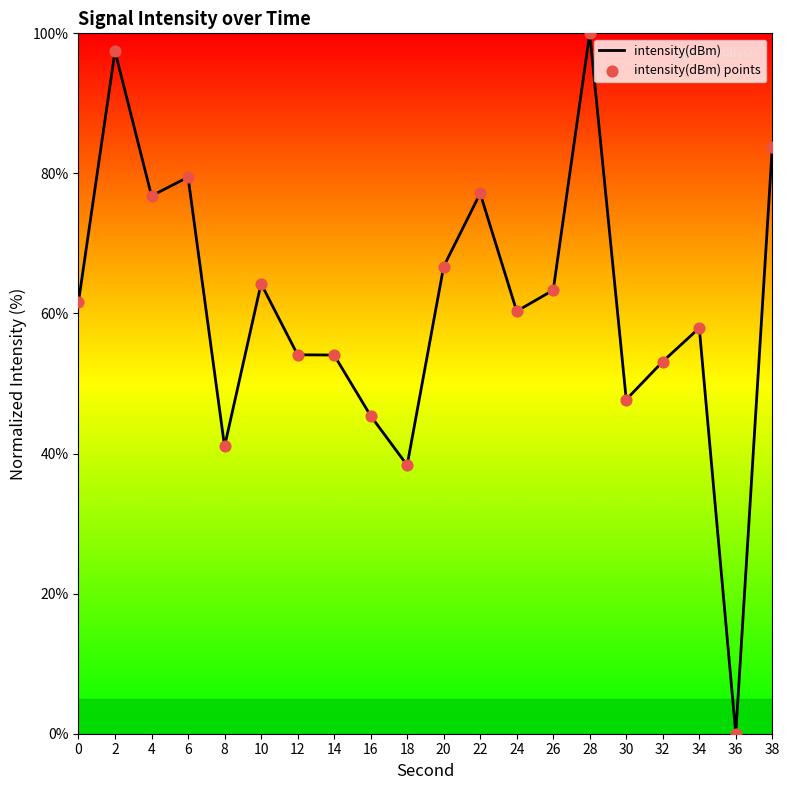

What is the change in value from 2 to 36?

-97.4